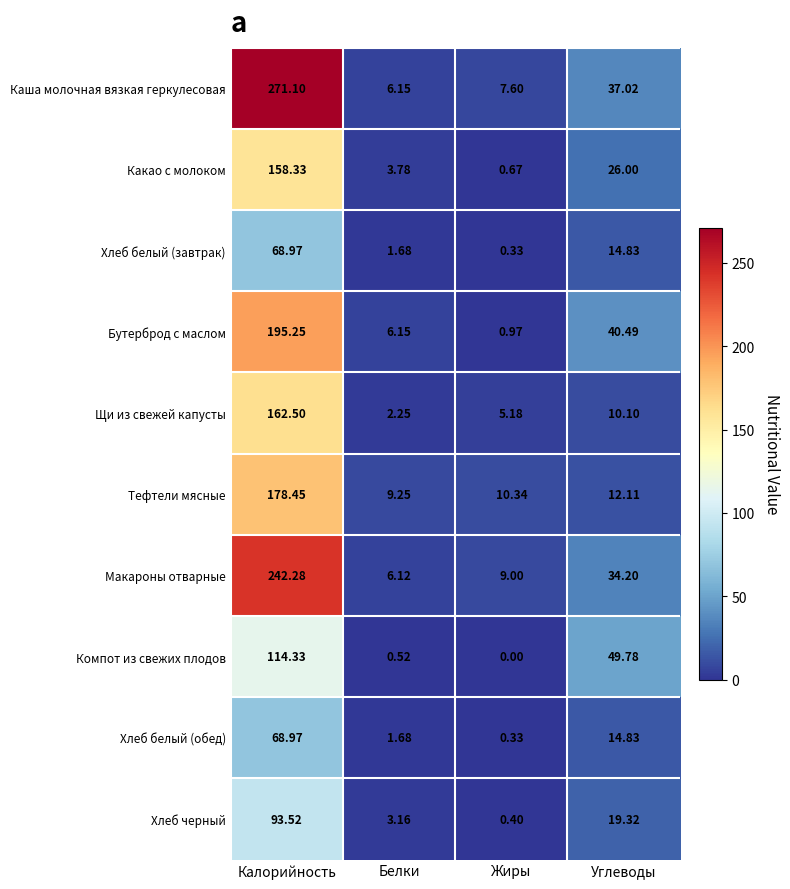

Where does the Тефтели мясные series first go above 12?

Калорийность